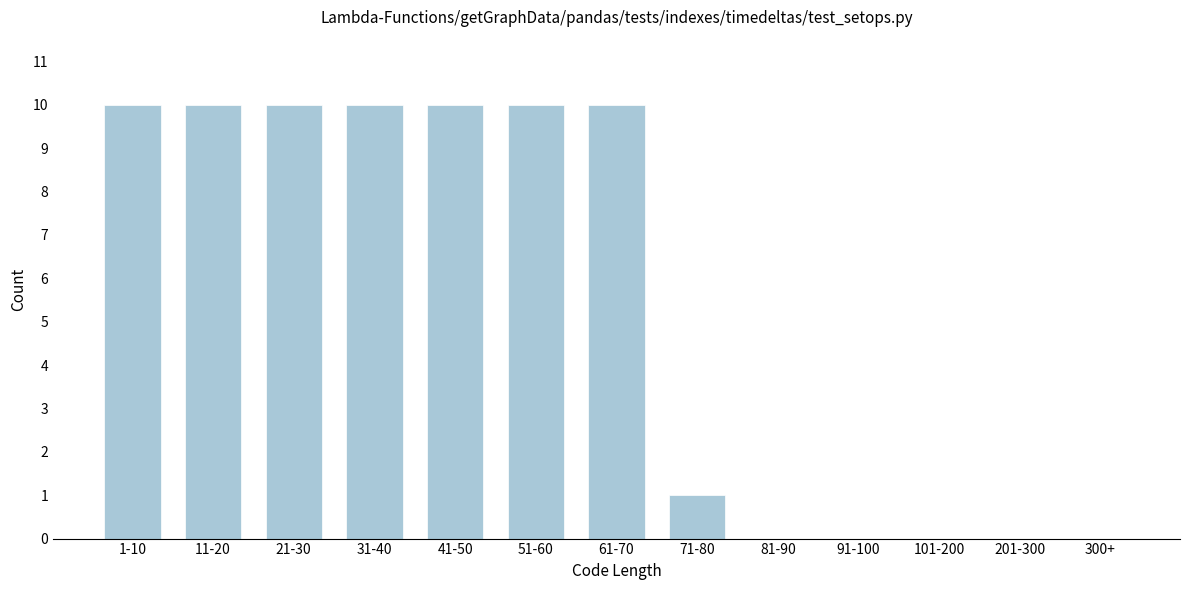

Reading left to right, list all the values displayed in this chart.

1-10=10	11-20=10	21-30=10	31-40=10	41-50=10	51-60=10	61-70=10	71-80=1	81-90=0	91-100=0	101-200=0	201-300=0	300+=0